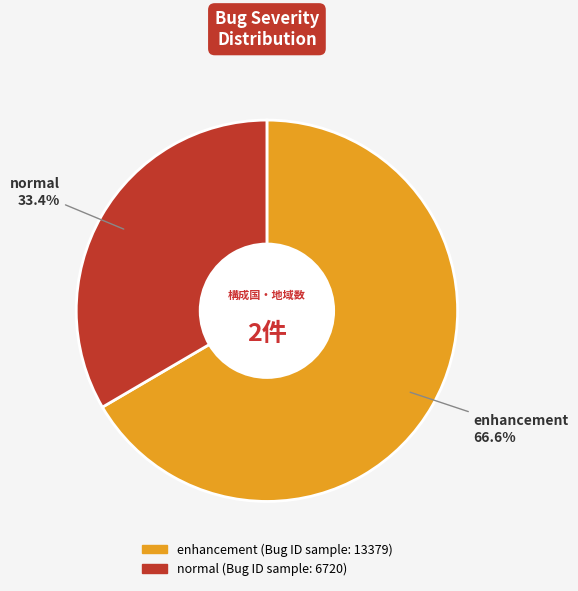

Rank the categories by value from lowest to highest.

normal, enhancement